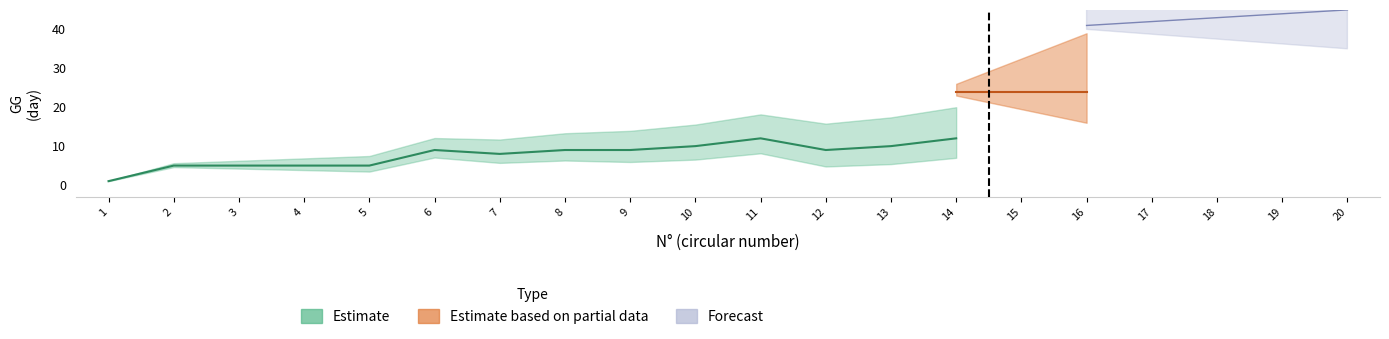

Is this an area chart (filled region under the line)?

No